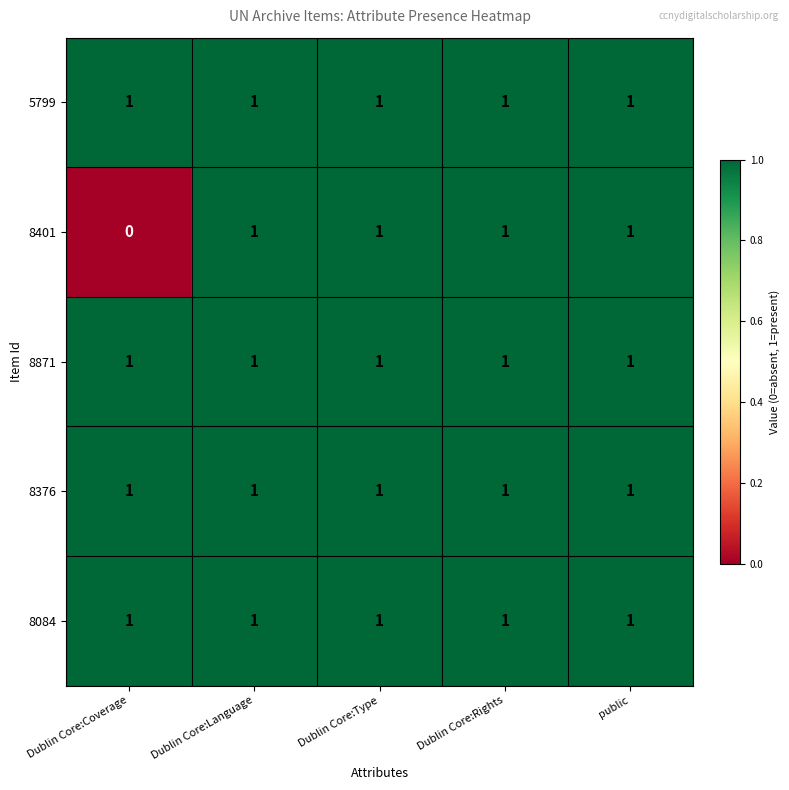

Between Dublin Core:Coverage and Dublin Core:Type, which series saw the biggest shift?

8401